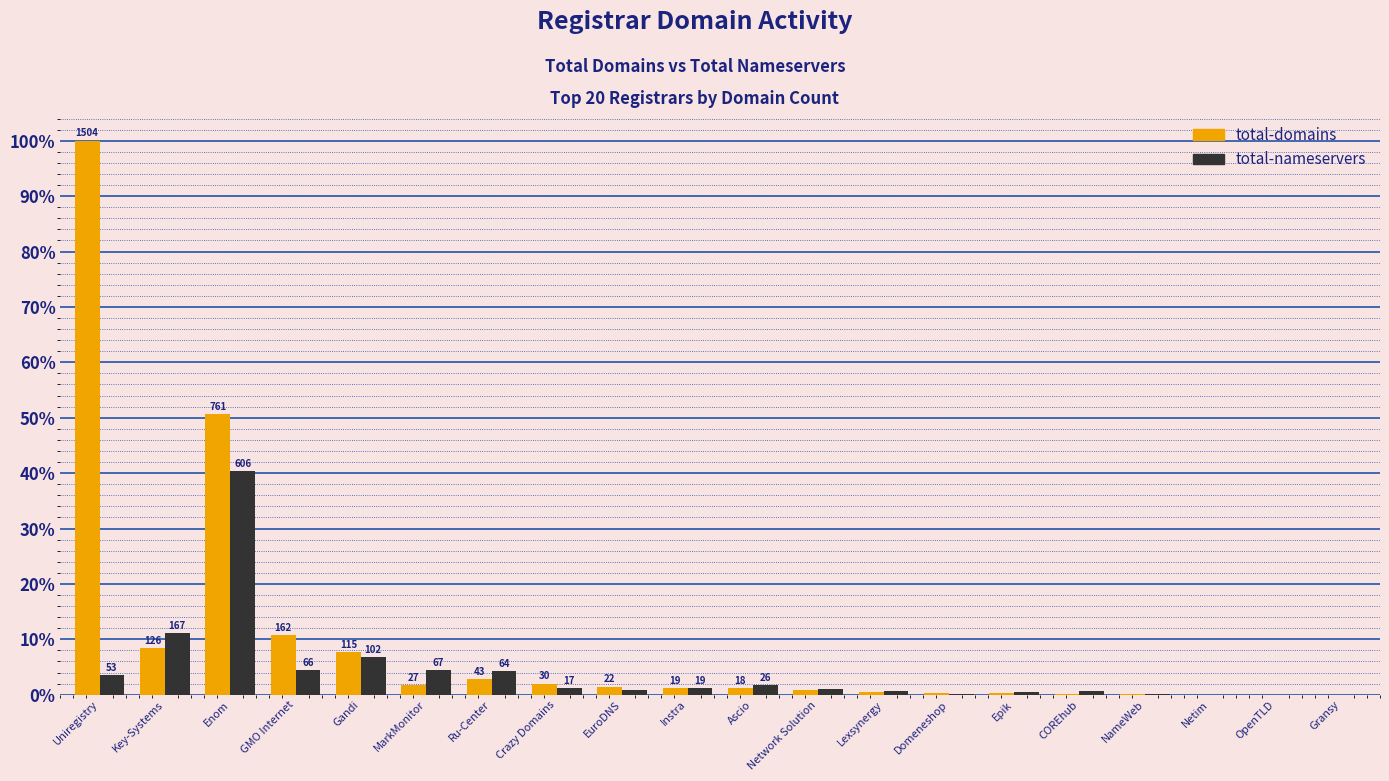

How many groups of bars are there?

20